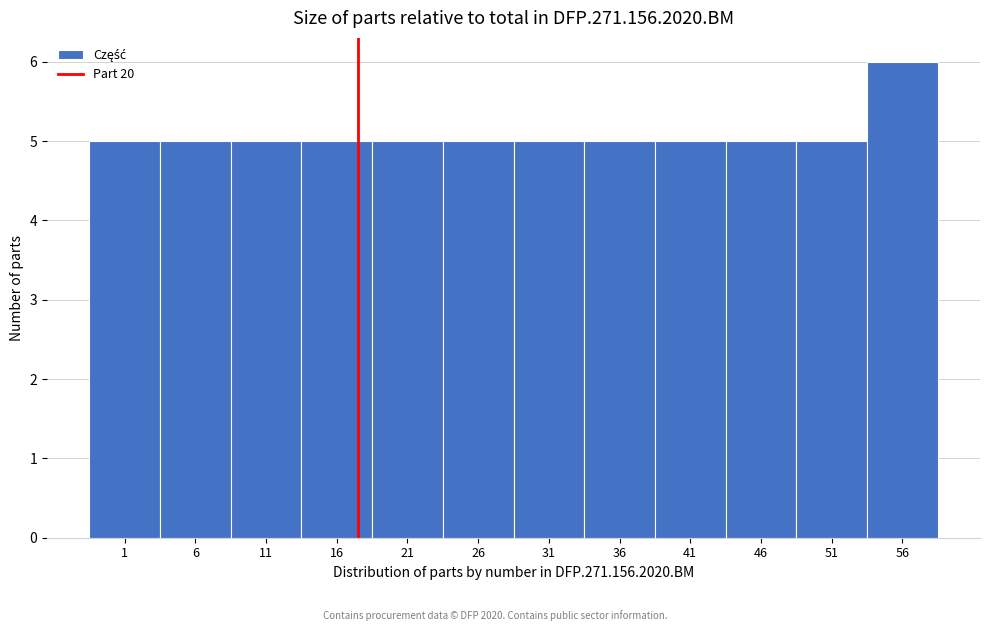

Reading left to right, list all the values displayed in this chart.

1=5	6=5	11=5	16=5	21=5	26=5	31=5	36=5	41=5	46=5	51=5	56=6